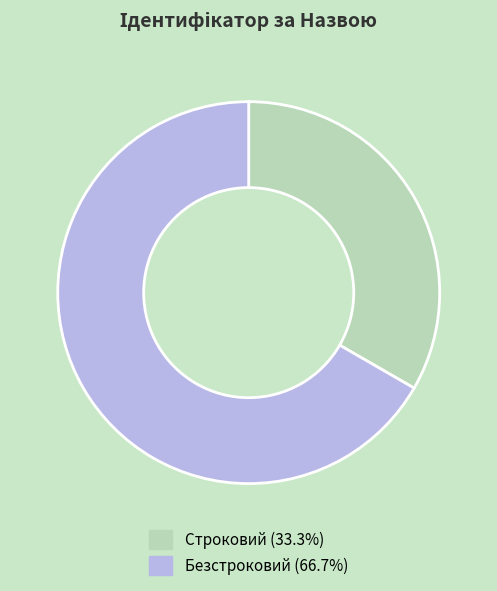

Do Строковий and Безстроковий together represent more than half of the pie?

Yes